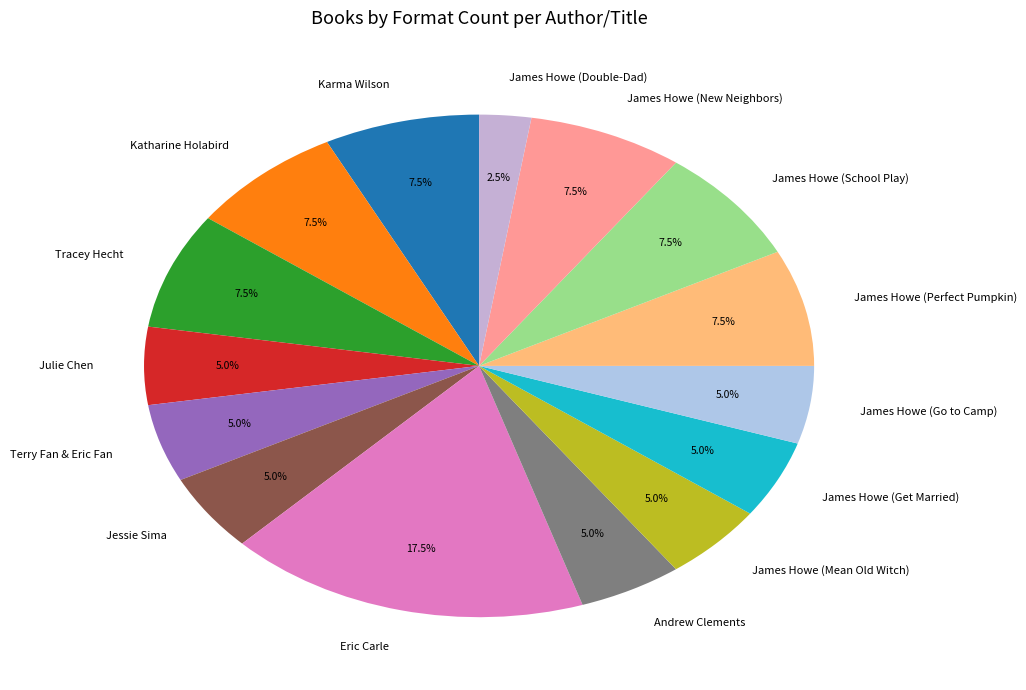

What is the smallest slice in the pie chart?

James Howe (Double-Dad)